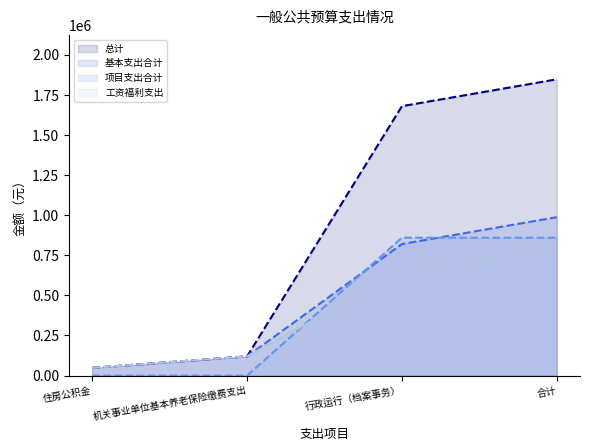

True or false: 工资福利支出 has a value of 645956.6 at 行政运行（档案事务）.

True